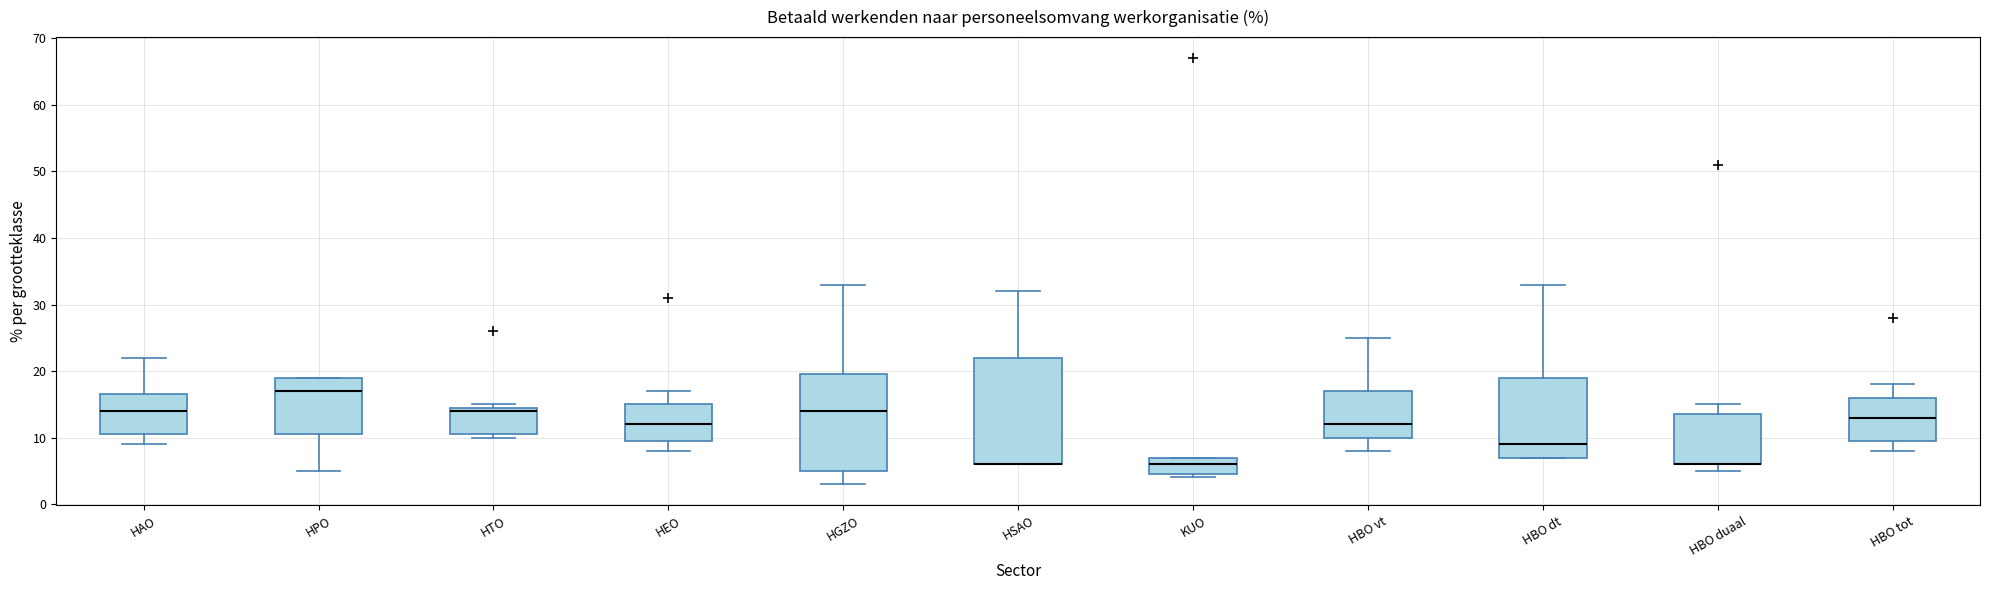

Comparing the boxes themselves (not the whiskers), which one is the tallest?

HSAO